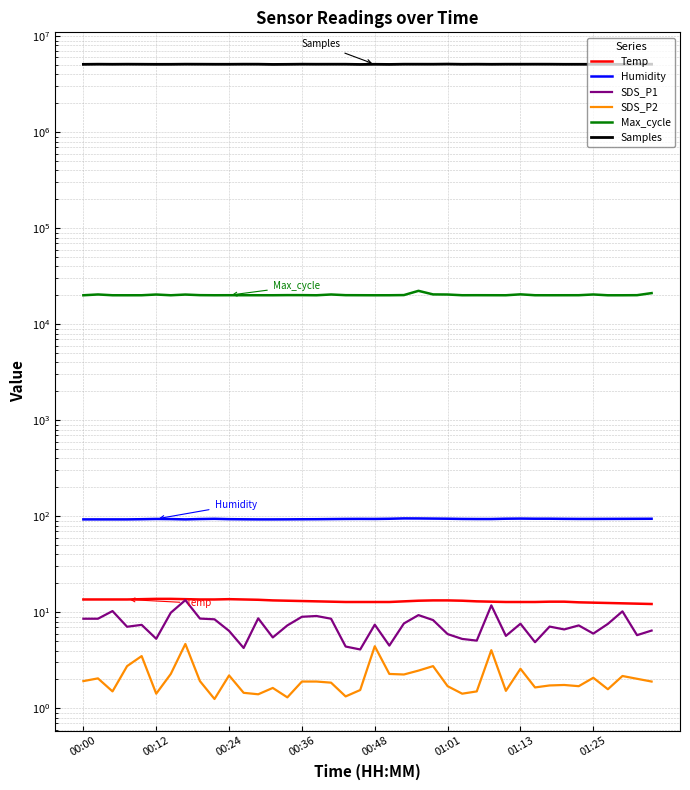

How many lines are shown in the chart?

6